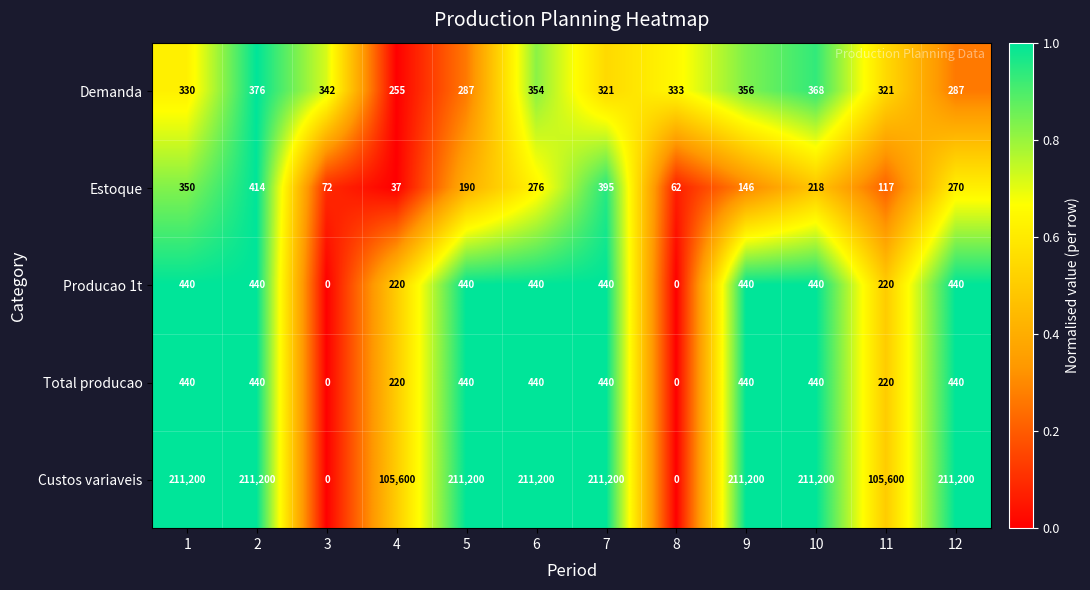

What is the difference between the maximum and second lowest values in the Estoque series?

352